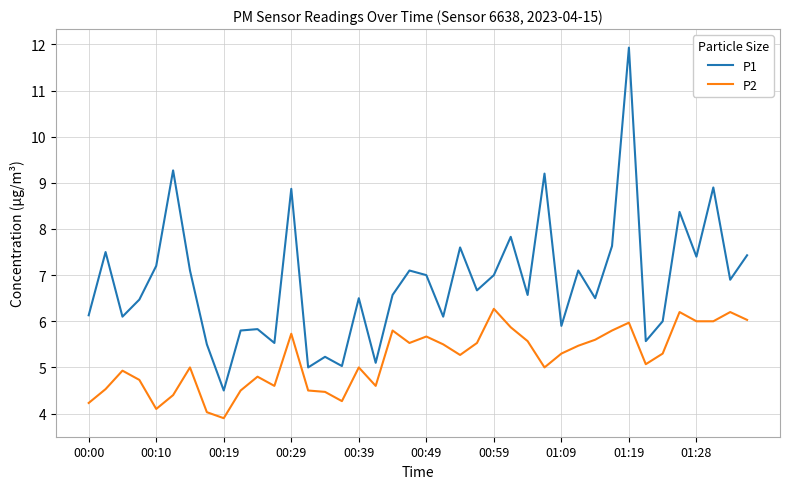

Which series has the largest range (max minus min)?

P1